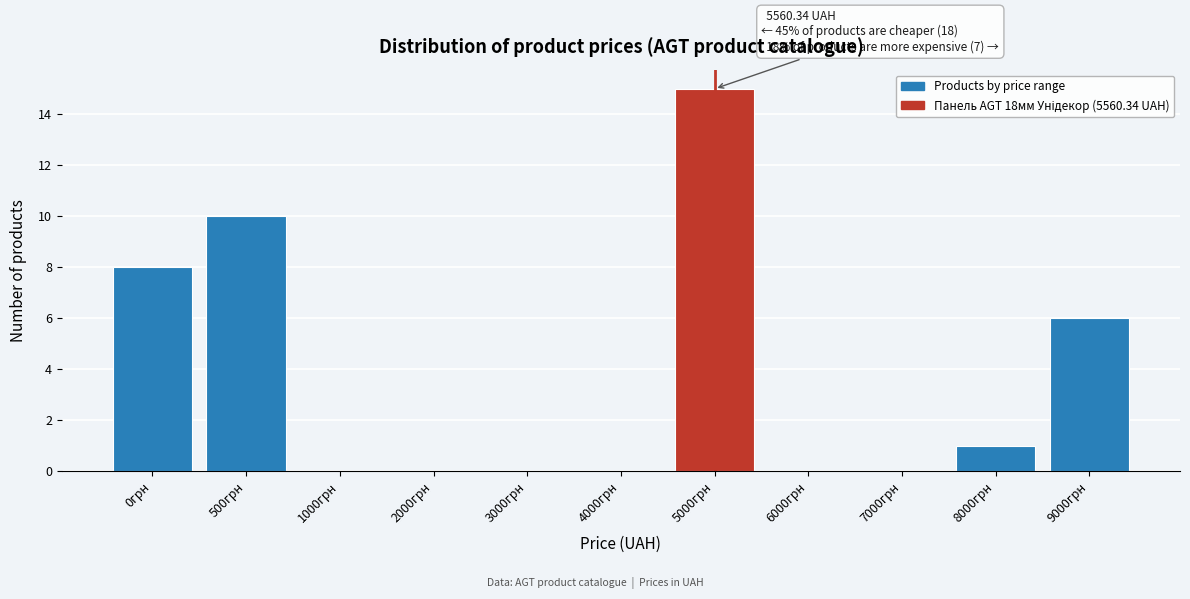

Reading right to left, transcribe all the data shown in this chart.

9000грн=6	8000грн=1	7000грн=0	6000грн=0	5000грн=15	4000грн=0	3000грн=0	2000грн=0	1000грн=0	500грн=10	0грн=8